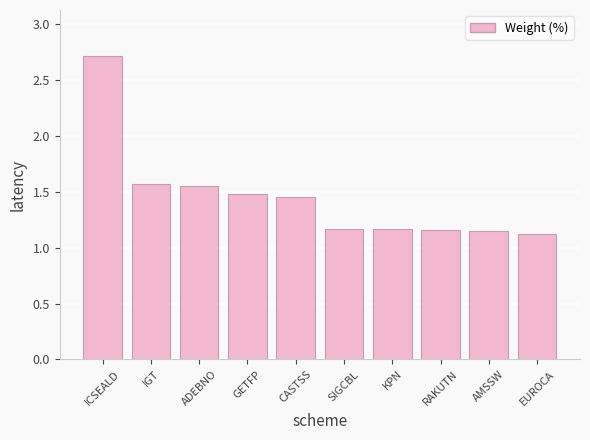

Which has a higher value, RAKUTN or ICSEALD?

ICSEALD